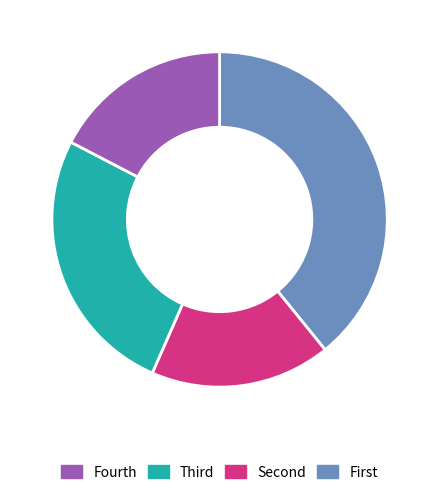

Is there any slice that represents more than half of the pie?

No